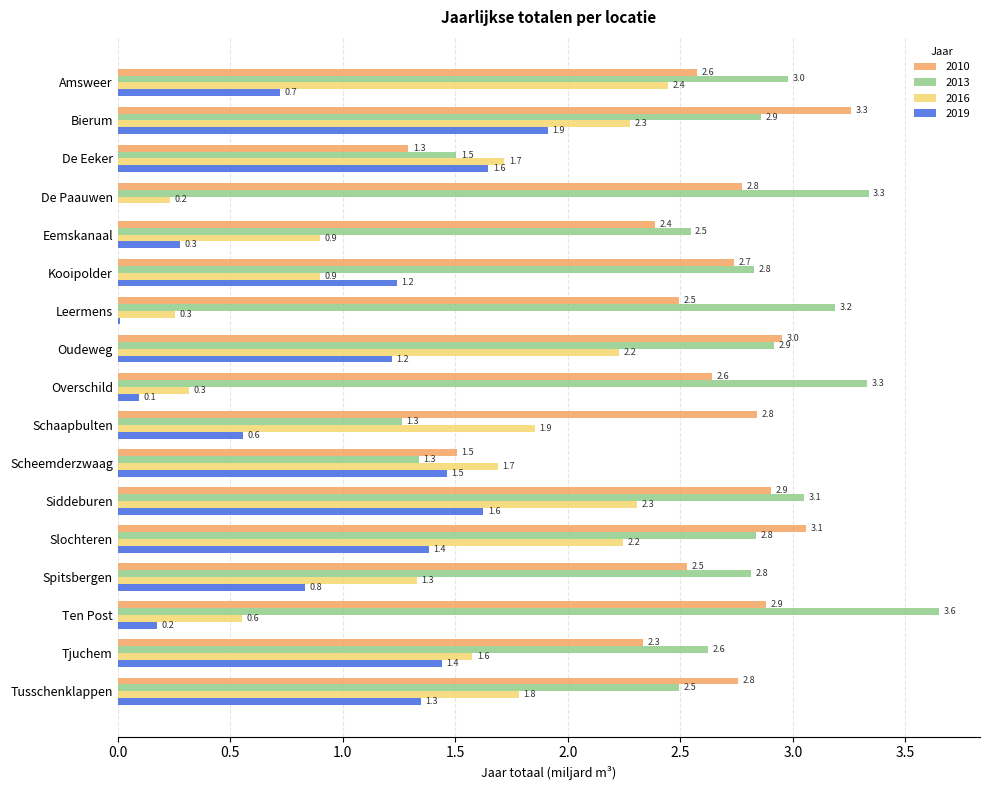

How many values in the 2019 series exceed 1?

9